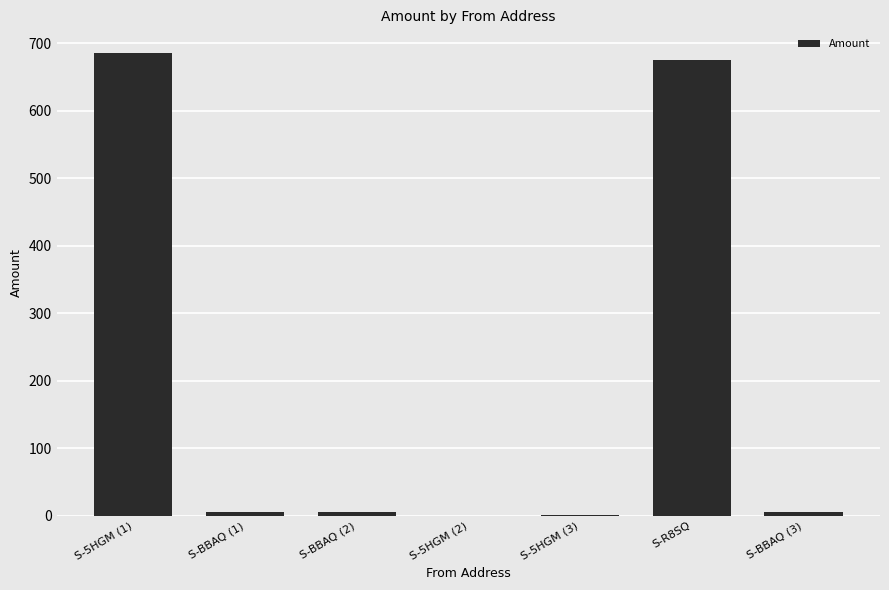

Does the chart contain stacked bars?

No